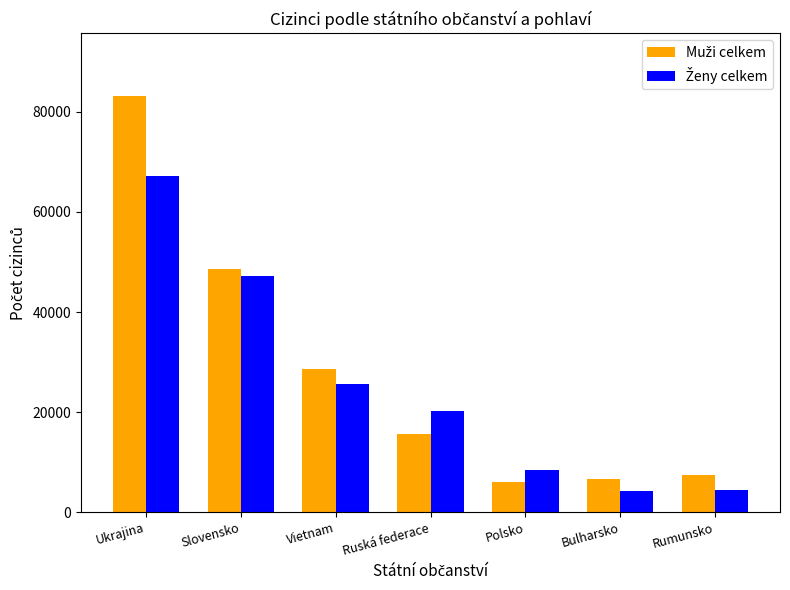

What is the spread (max minus min) of values at Polsko?

2252